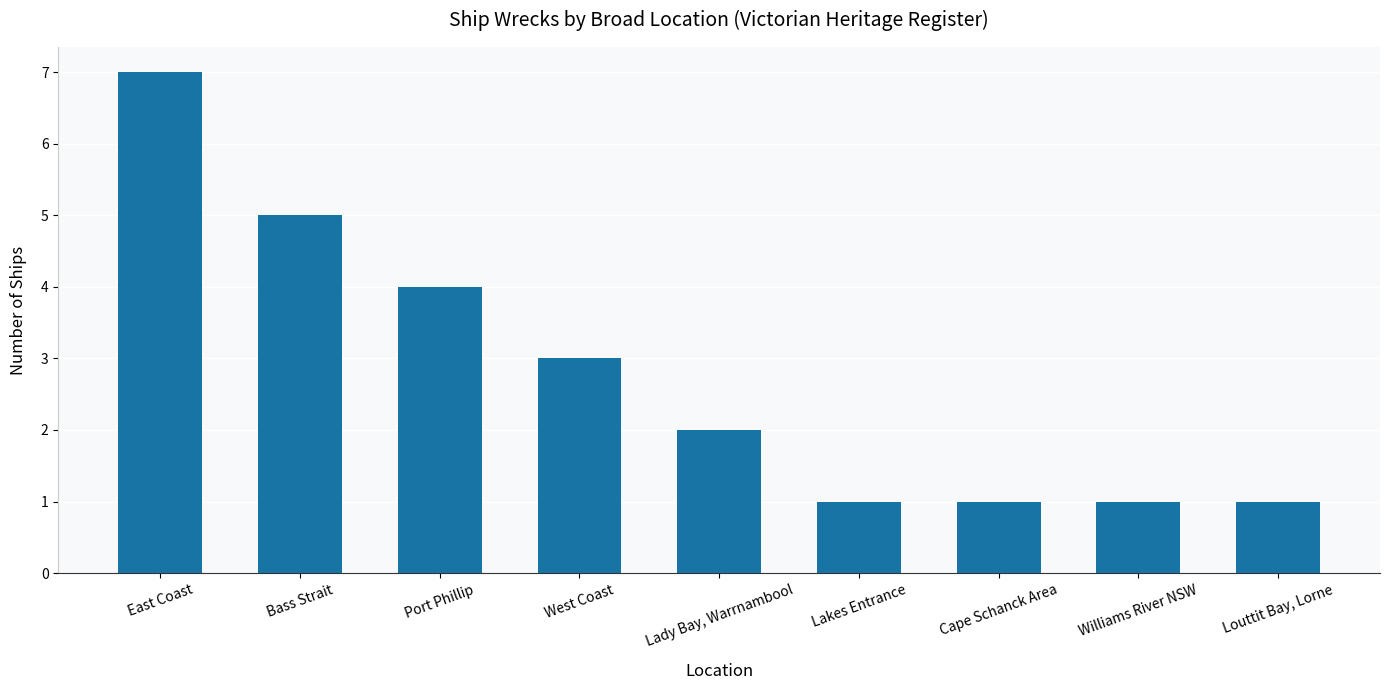

At which category does the chart reach its peak across all series?

East Coast